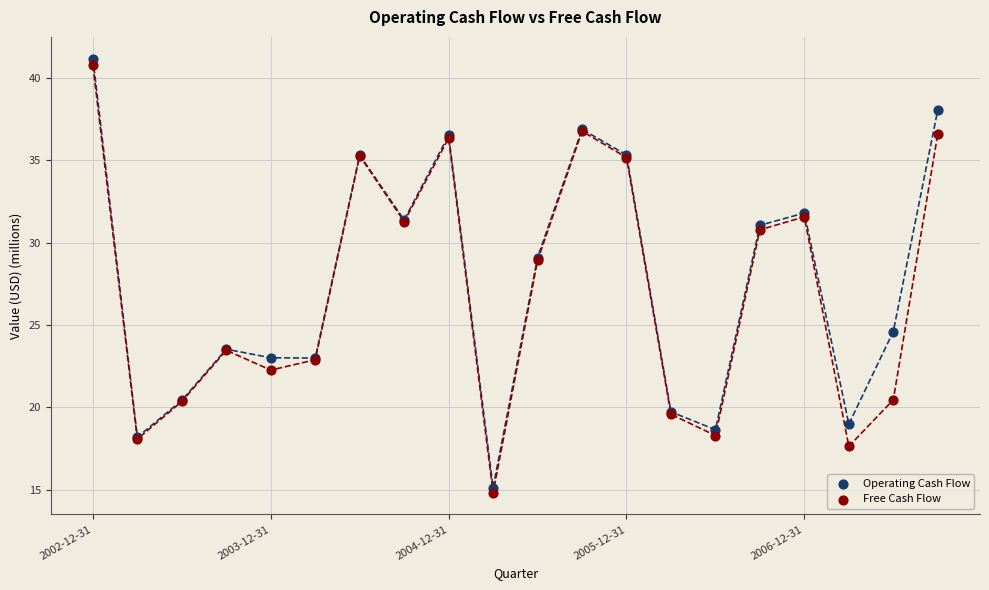

What are all the series names shown in the legend?

Operating Cash Flow, Free Cash Flow